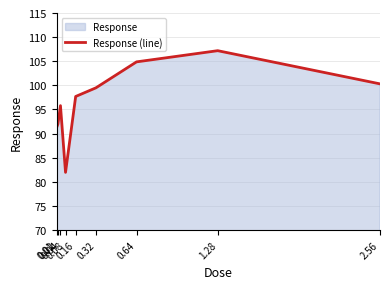

List the labels in order of value, largest first.

1.28, 0.64, 2.56, 0.32, 0.16, 0.04, 0.02, 0.01, 0.08